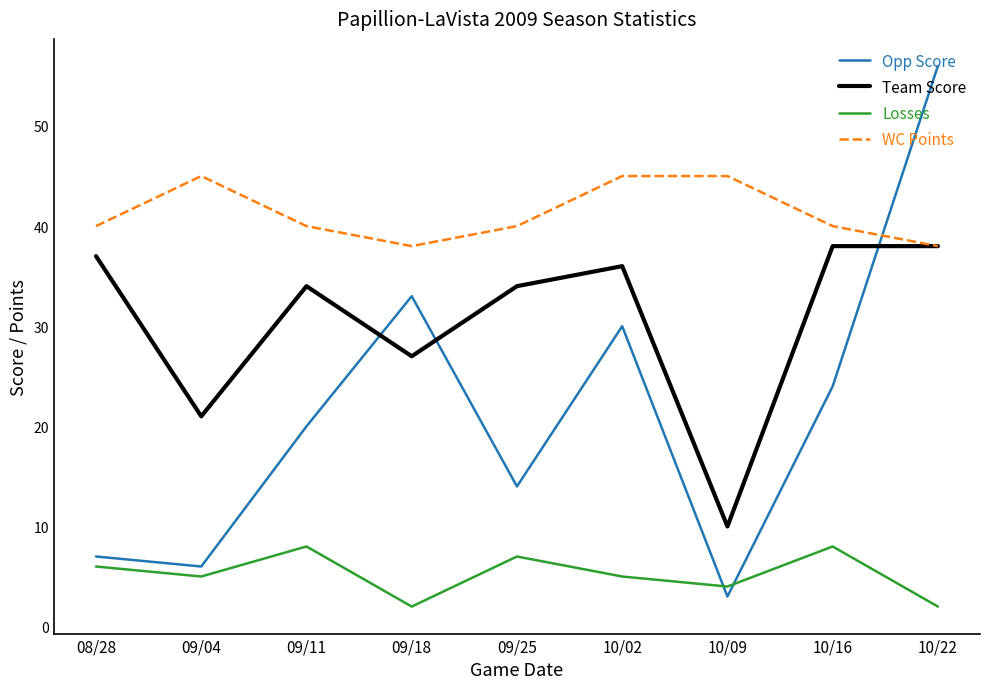

Between 09/04 and 09/25, which series saw the biggest shift?

Team Score